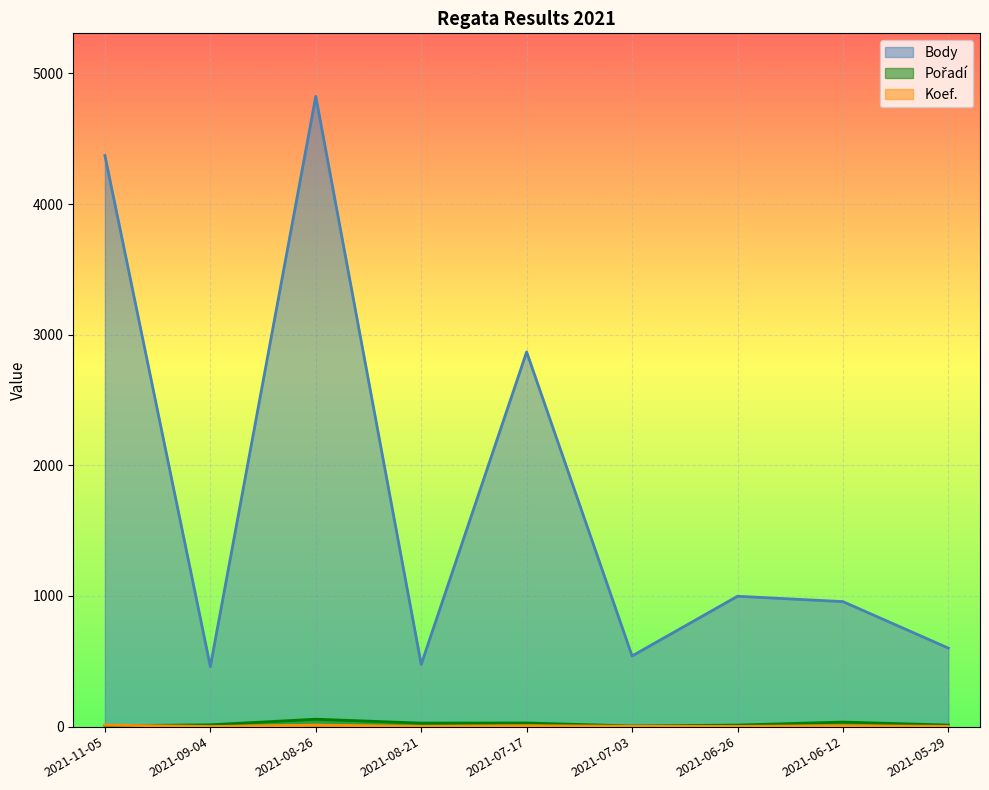

How many categories are shown in the chart?

9